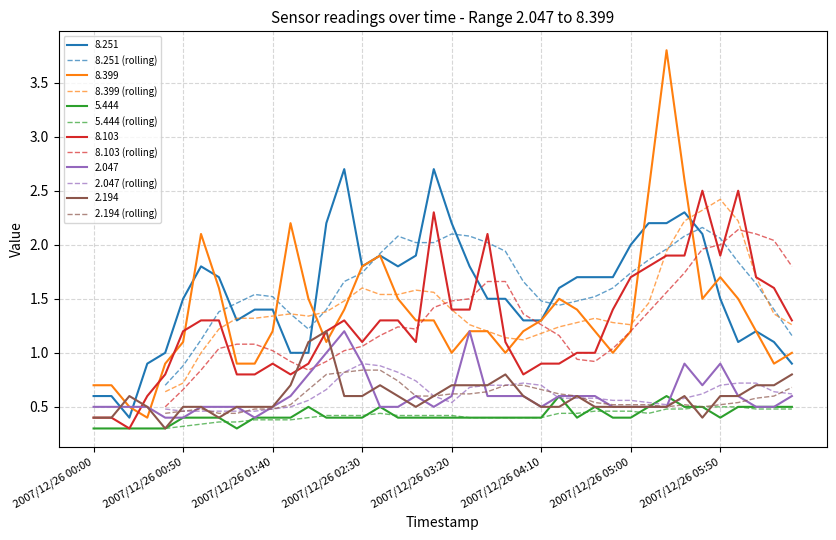

The value of 8.103 (rolling) at 2007/12/26 05:50 is 2.0. True or false?

True